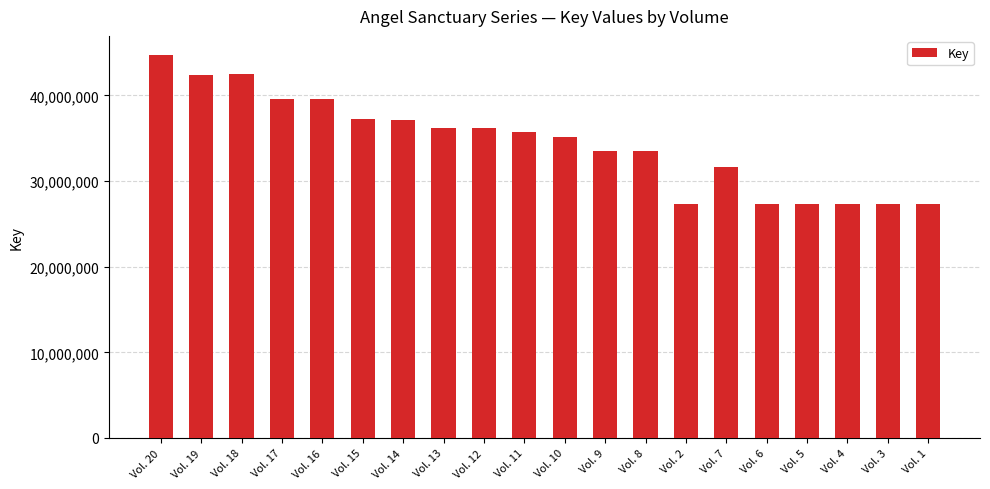

What is the difference between the values at Vol. 20 and Vol. 19?

2313370